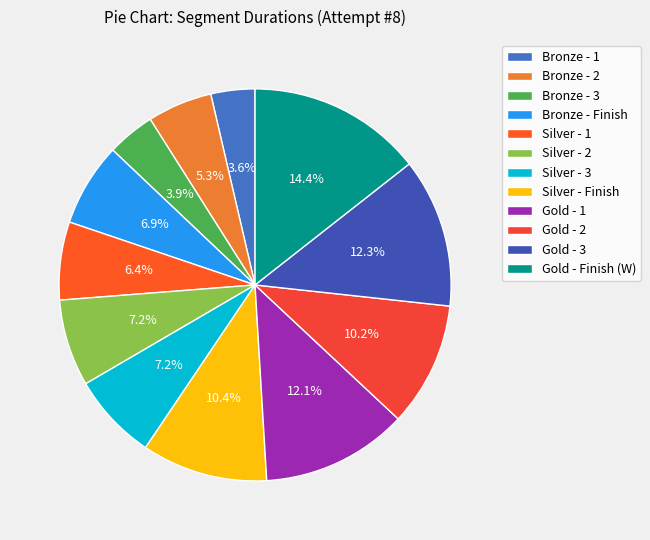

Count the number of slices in the pie.

12